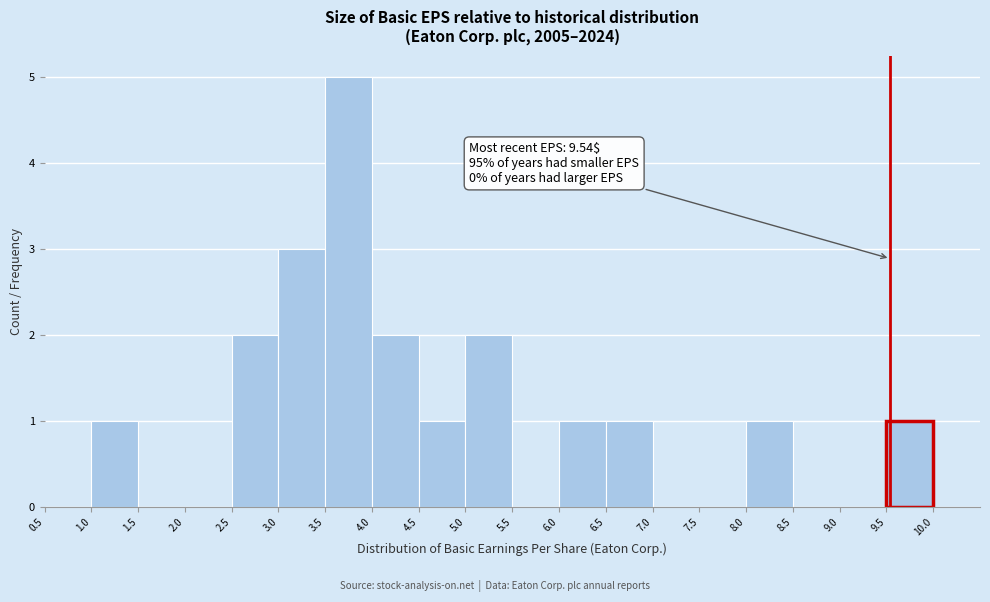

Which range on the x-axis has the tallest bar?

3.5 to 4.0